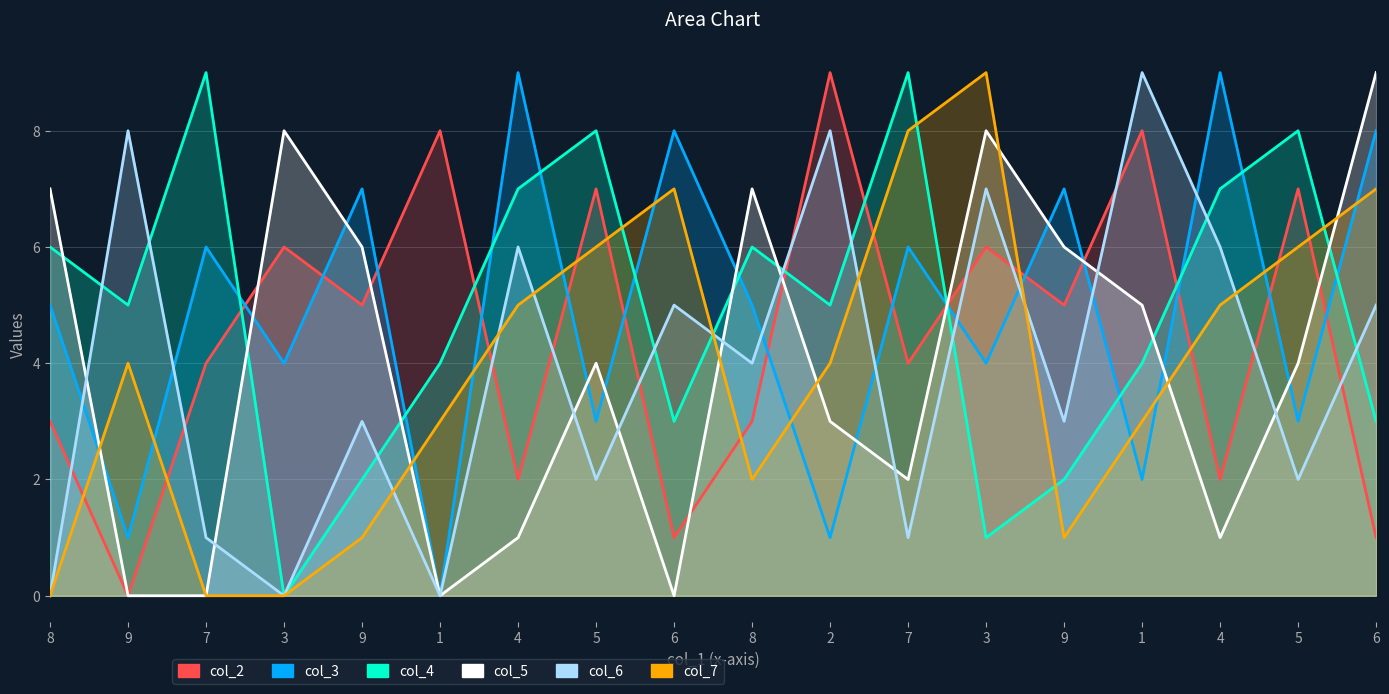

Which category has the lowest value in the col_7 series?

8